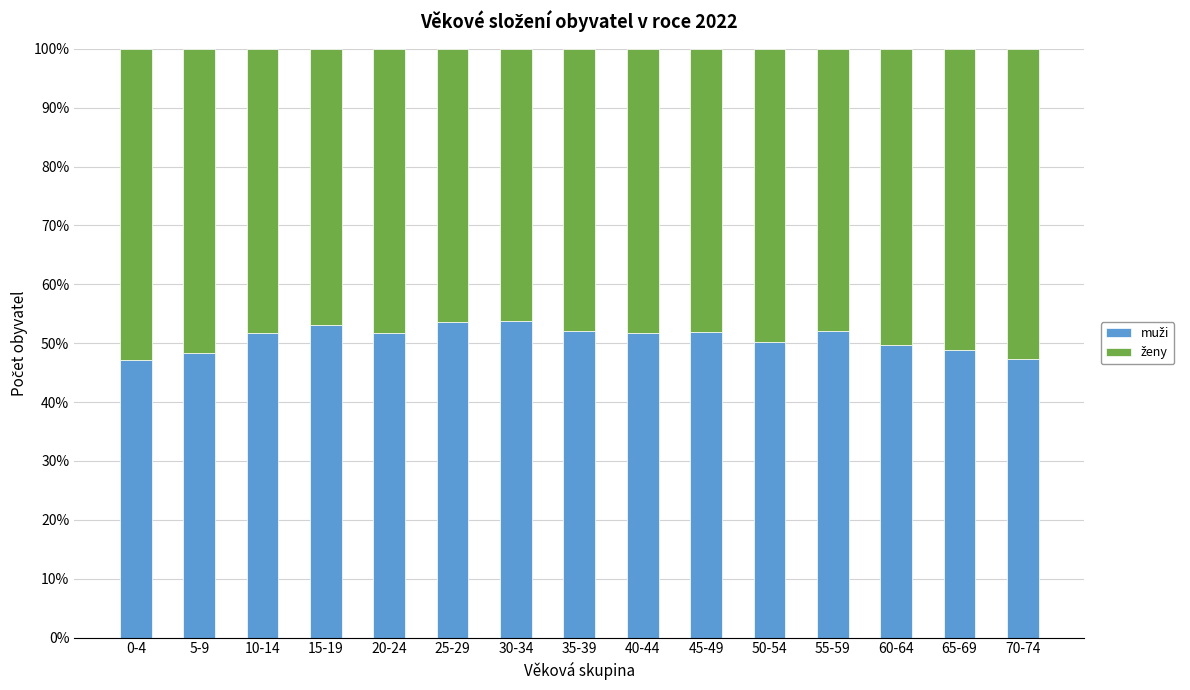

What is the total value across all series at 20-24?

100.0